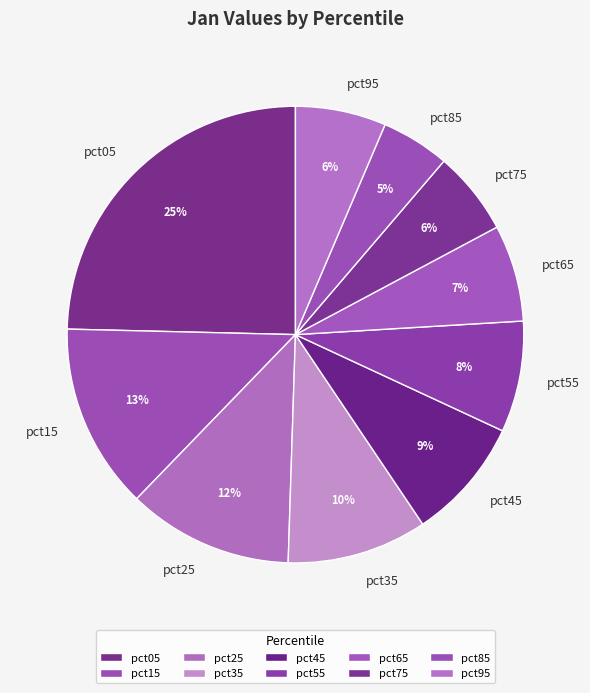

To the nearest percent, what is the combined percentage of pct15 and pct55?

21%